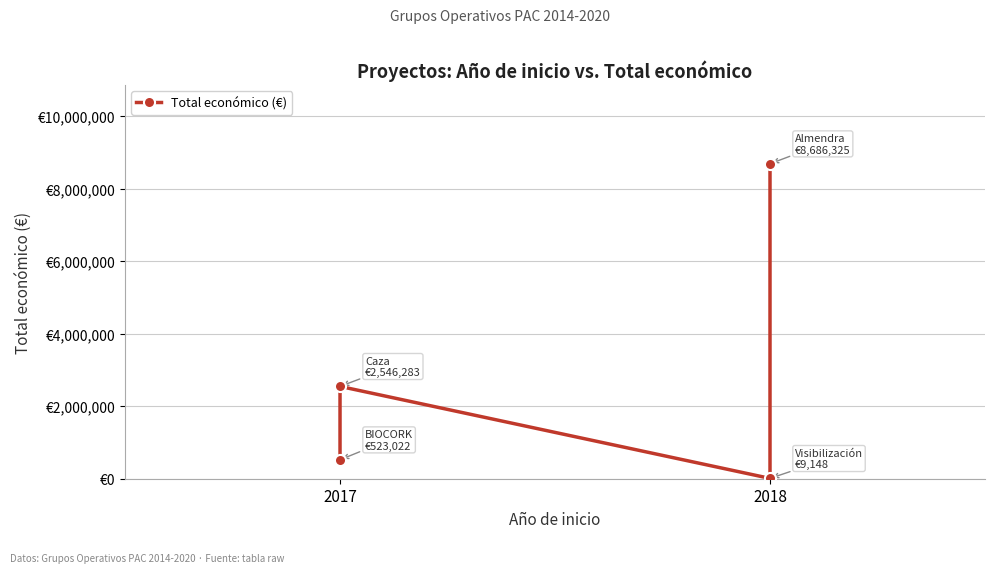

What is the difference between the values at 2018 and 2017?

2537135